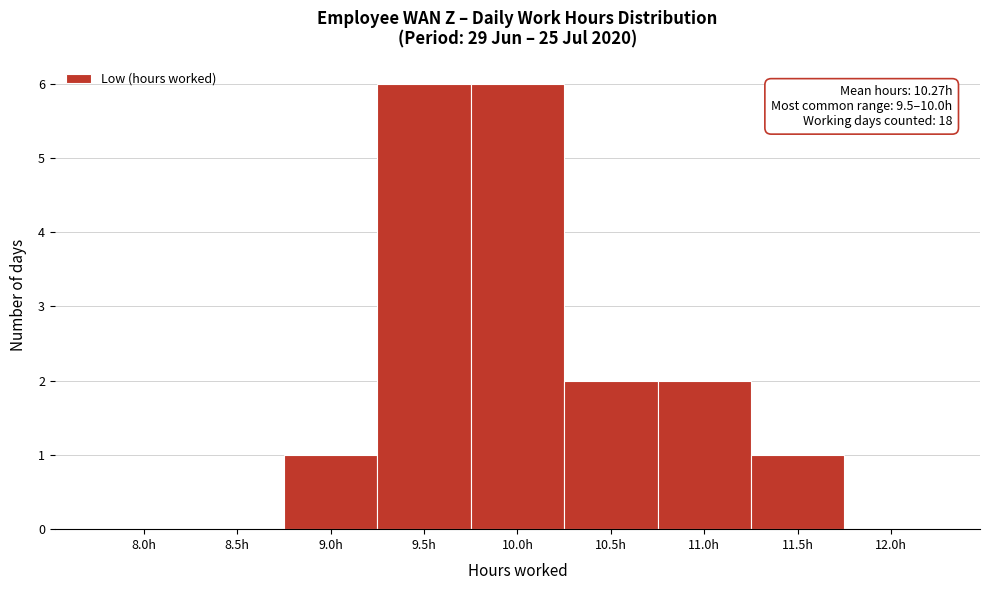

Reading left to right, transcribe all the data shown in this chart.

8.0h=0	8.5h=0	9.0h=1	9.5h=6	10.0h=6	10.5h=2	11.0h=2	11.5h=1	12.0h=0